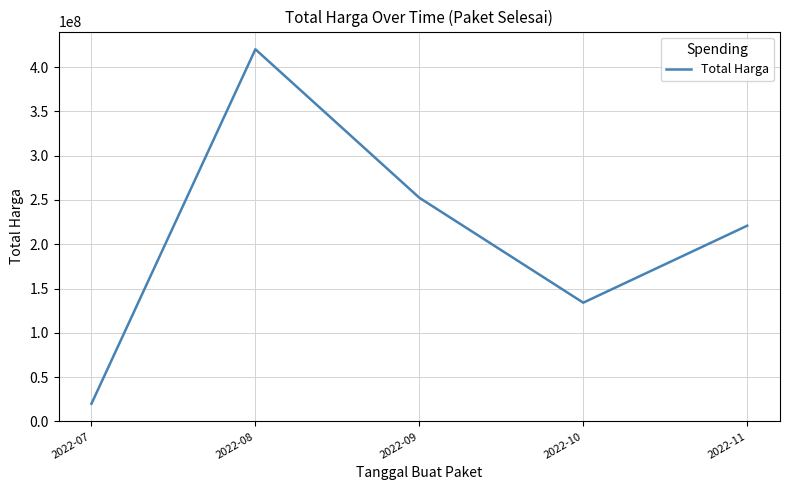

Where is the data nearest to the value 220012500?

2022-11